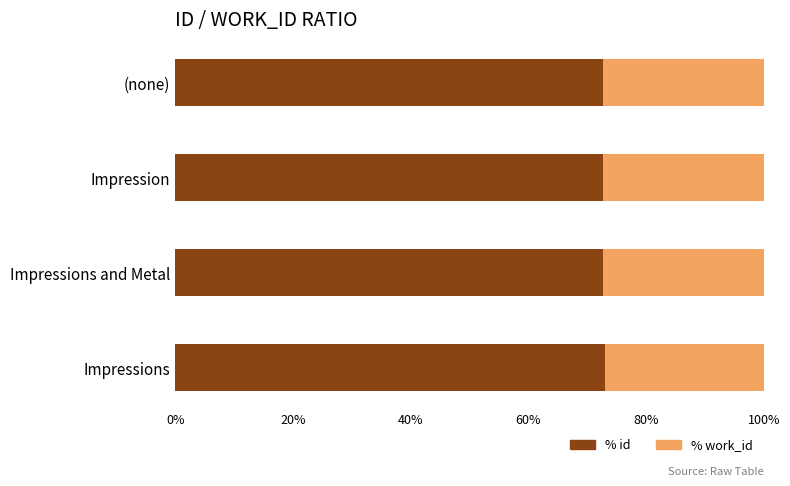

What is the minimum value for % id?

72.7